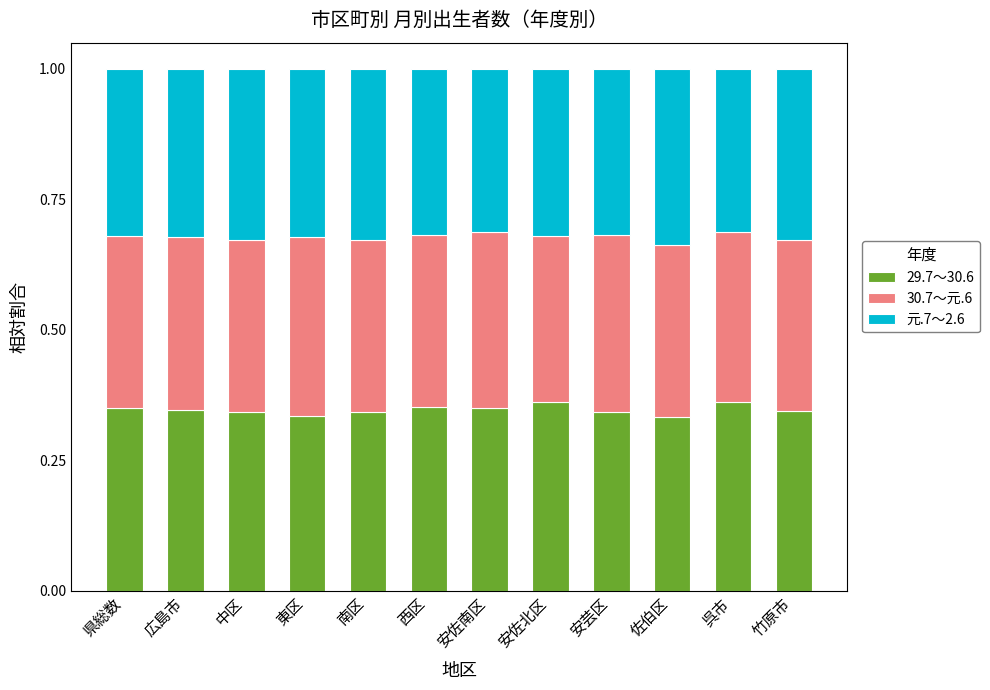

Are the bars grouped side by side (vs. stacked)?

No